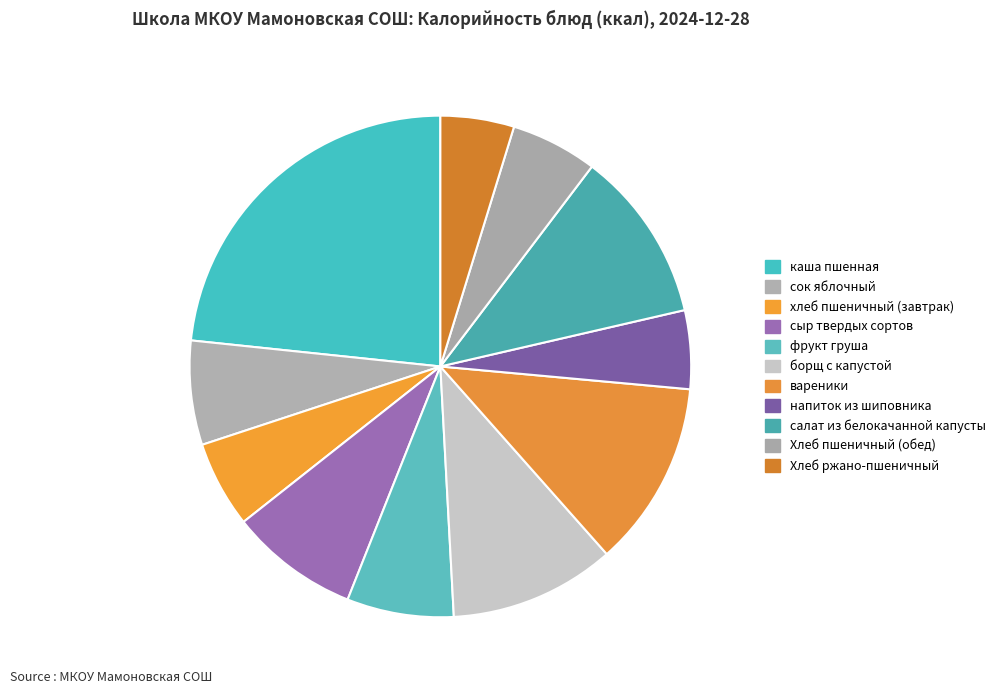

How many slices are in this pie chart?

11